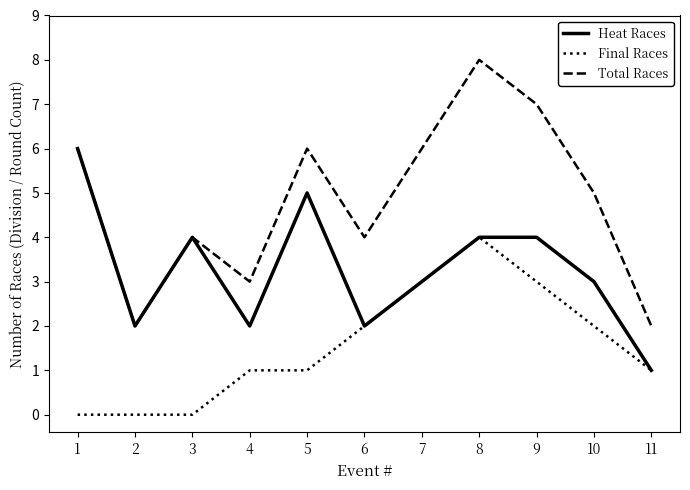

At which label does Heat Races first exceed 3?

1